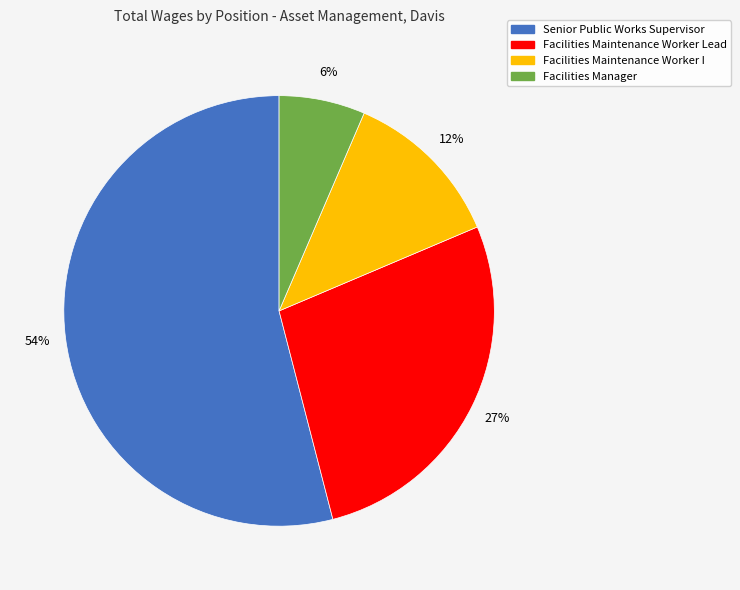

What percentage is the Facilities Maintenance Worker I slice, to the nearest percent?

12%